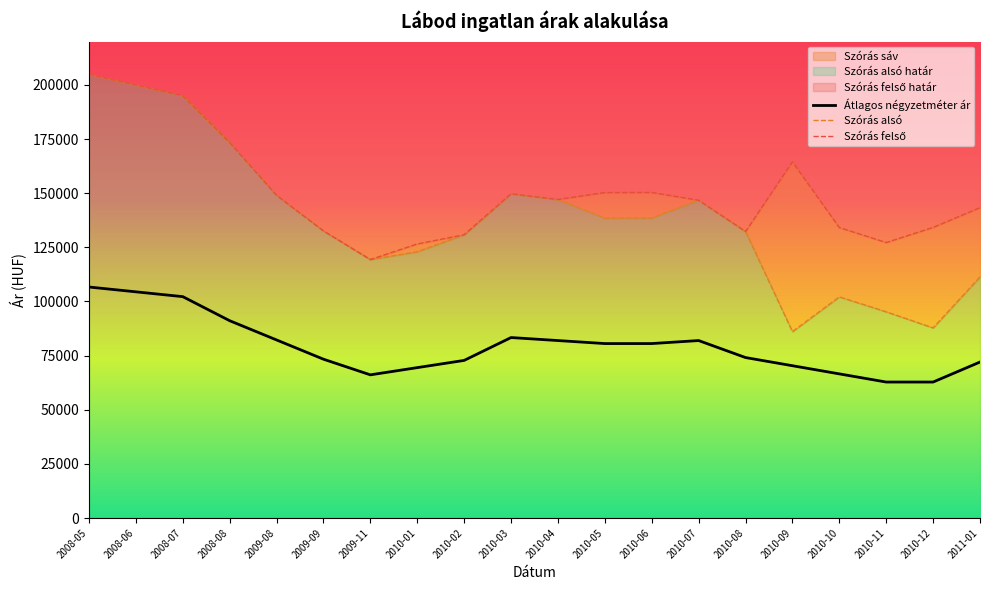

True or false: Szórás felső határ has more than 0 interior local peaks.

True